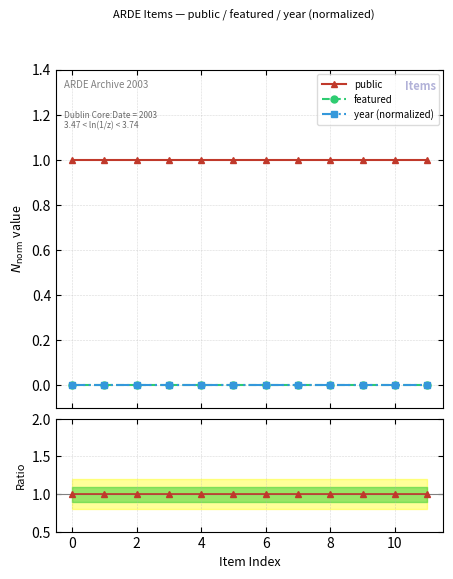

True or false: year (normalized) and featured intersect in this chart.

False